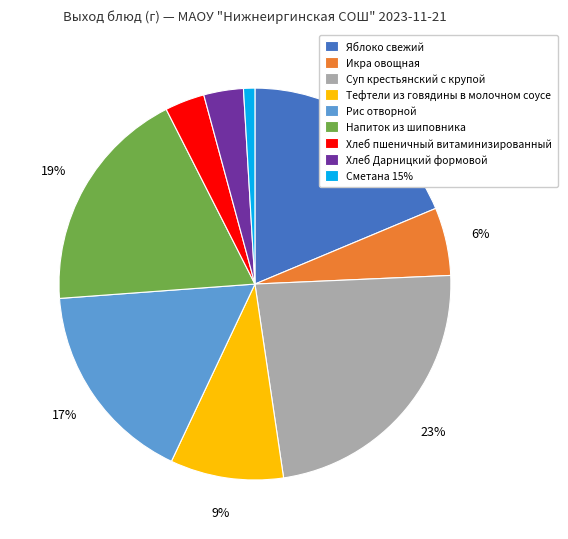

Is there a majority slice in this chart?

No